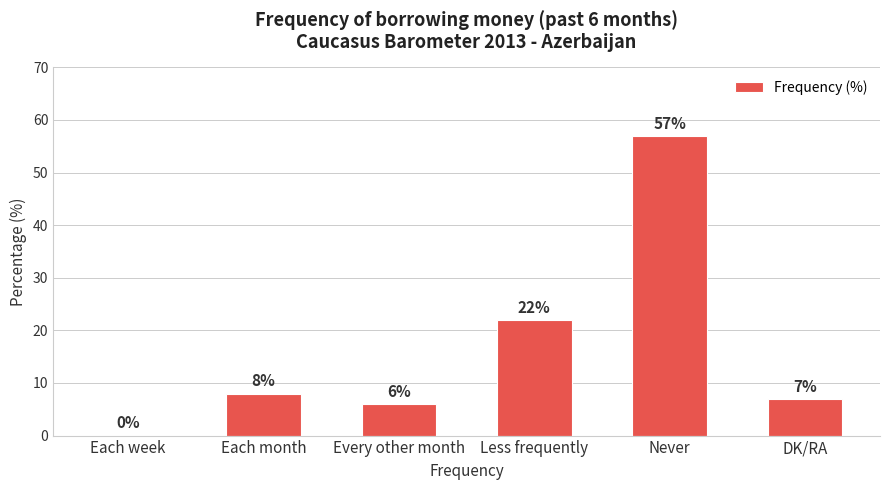

Read the value at Less frequently, to the nearest 10.

20